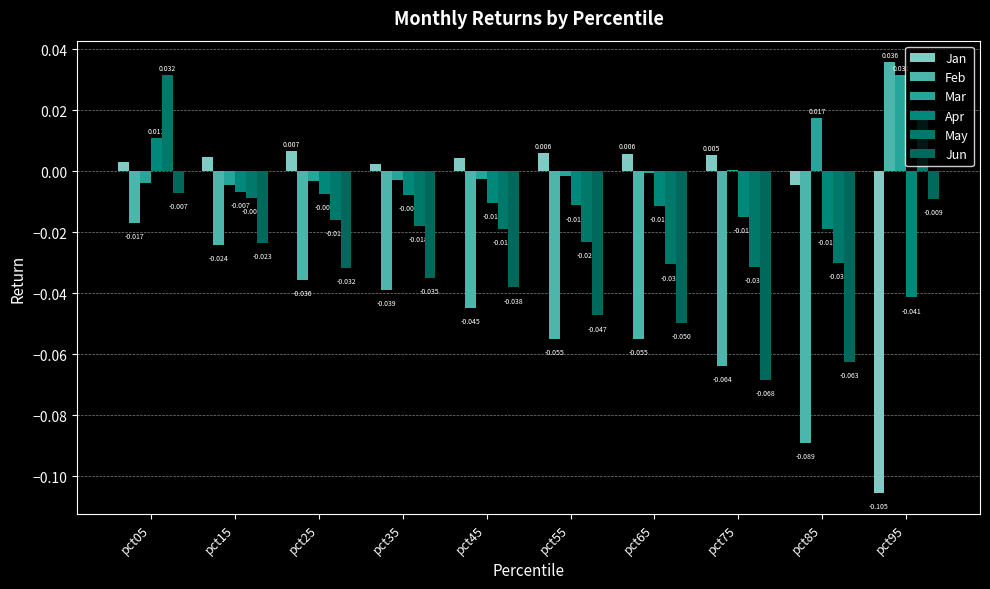

Reading right to left, list all the values displayed in this chart.

Jan: -0.1	-0.0	0.0	0.0	0.0	0.0	0.0	0.0	0.0	0.0
Feb: 0.0	-0.1	-0.1	-0.1	-0.1	-0.0	-0.0	-0.0	-0.0	-0.0
Mar: 0.0	0.0	0.0	-0.0	-0.0	-0.0	-0.0	-0.0	-0.0	-0.0
Apr: -0.0	-0.0	-0.0	-0.0	-0.0	-0.0	-0.0	-0.0	-0.0	0.0
May: 0.0	-0.0	-0.0	-0.0	-0.0	-0.0	-0.0	-0.0	-0.0	0.0
Jun: -0.0	-0.1	-0.1	-0.0	-0.0	-0.0	-0.0	-0.0	-0.0	-0.0